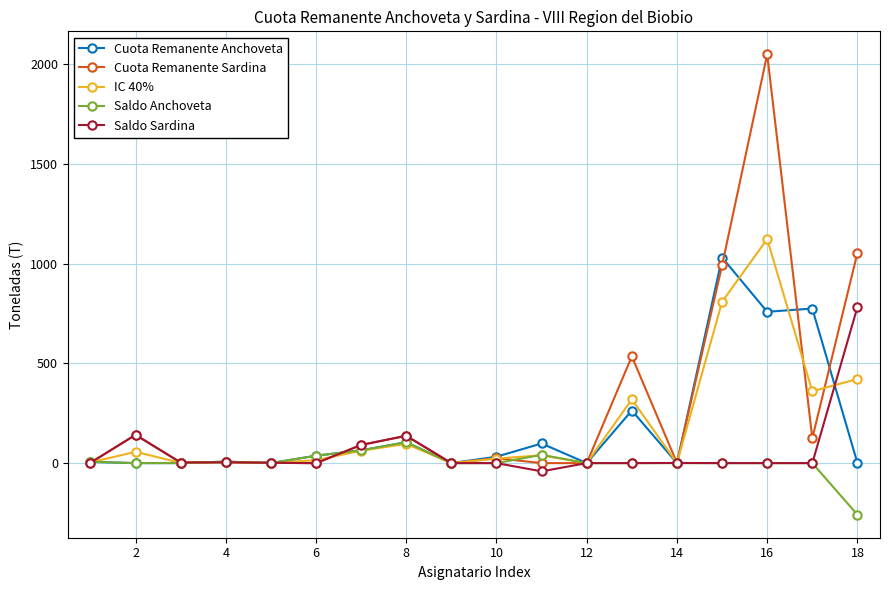

Count the number of data series in this chart.

5